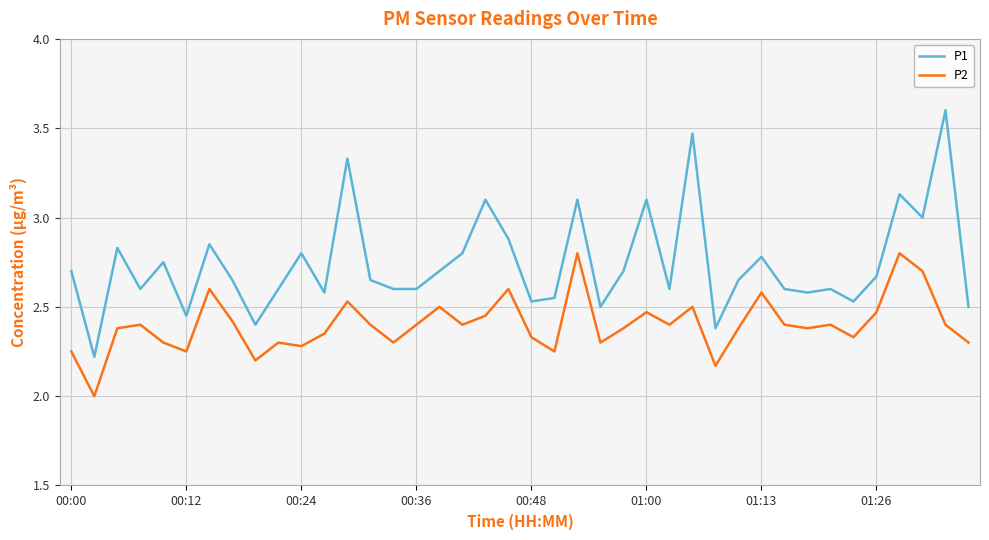

List the series in order of their peak value, highest first.

P1, P2